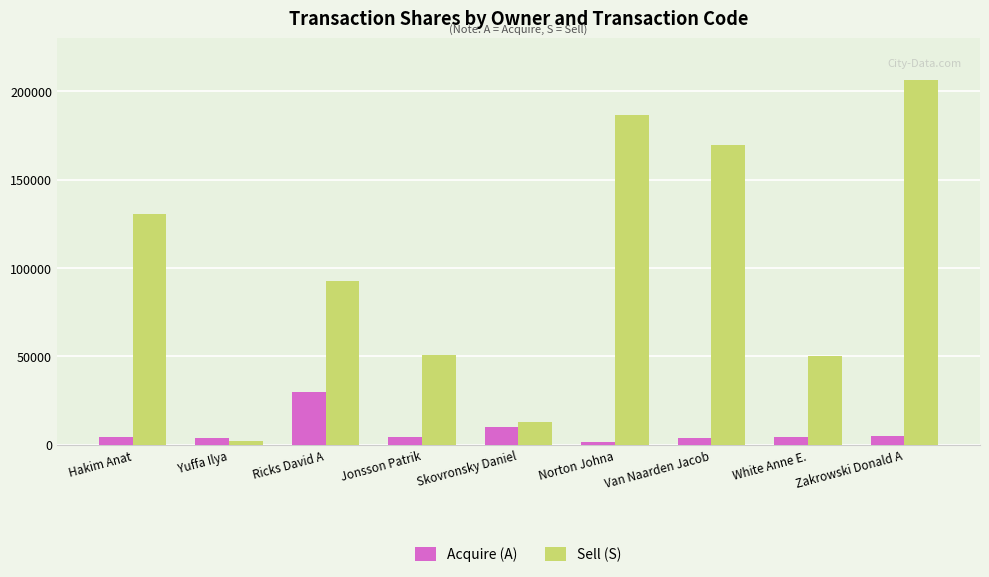

What is the label of the 6th bar from the right?

Jonsson Patrik